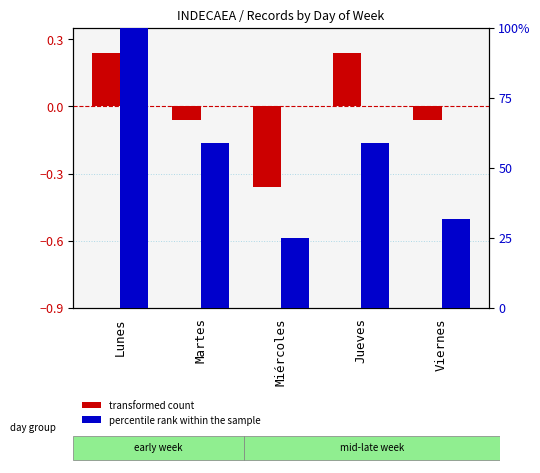

What is the label of the 2nd bar from the right?

Jueves